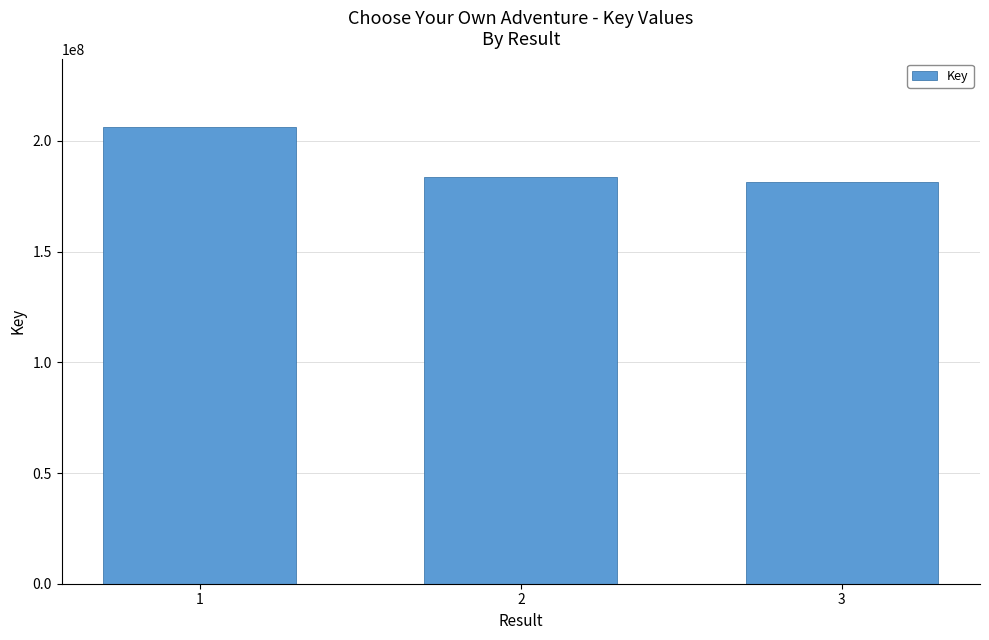

Is it true that the value at 1 is 206203078?

True